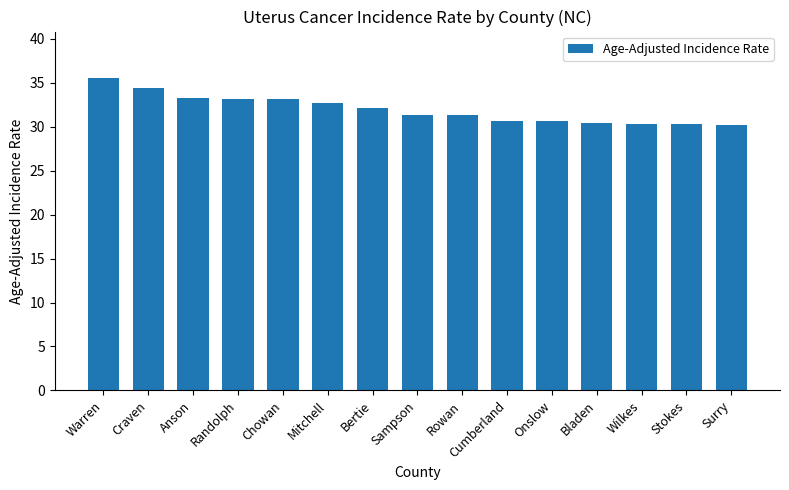

Count the number of categories in the chart.

15